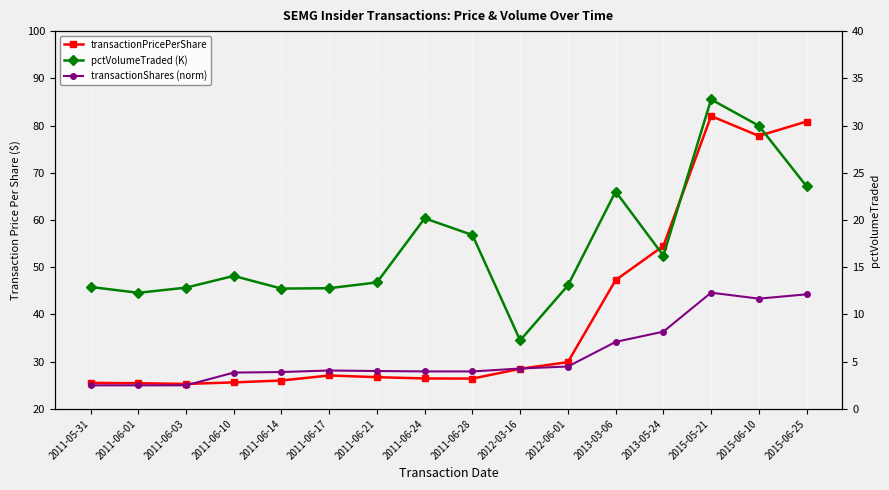

At which label does pctVolumeTraded (K) reach its minimum?

2012-03-16